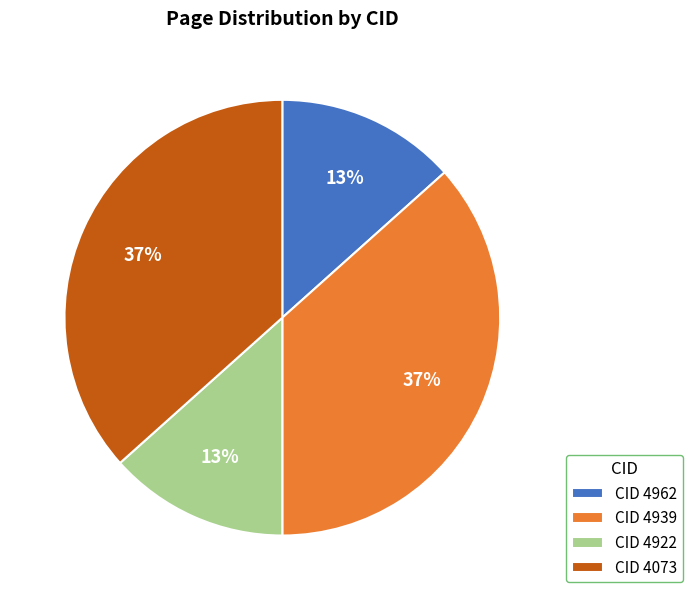

To the nearest percent, what is the average slice percentage?

25%